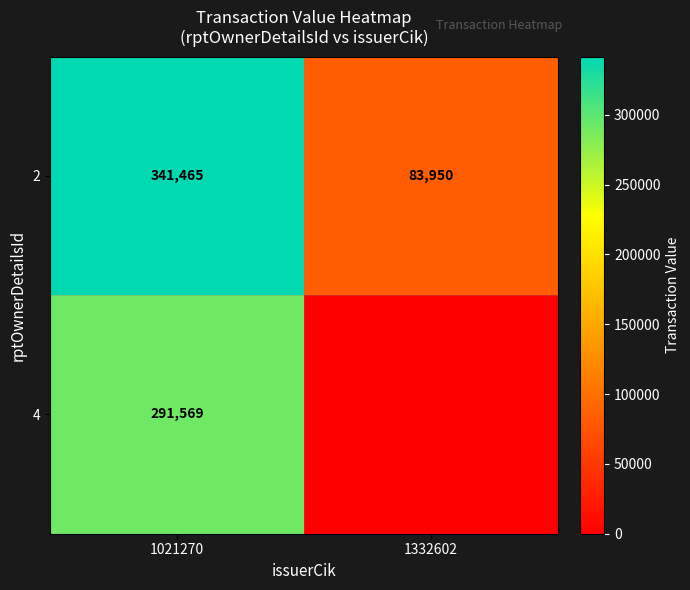

Between 1021270 and 1332602, which is larger?

1021270